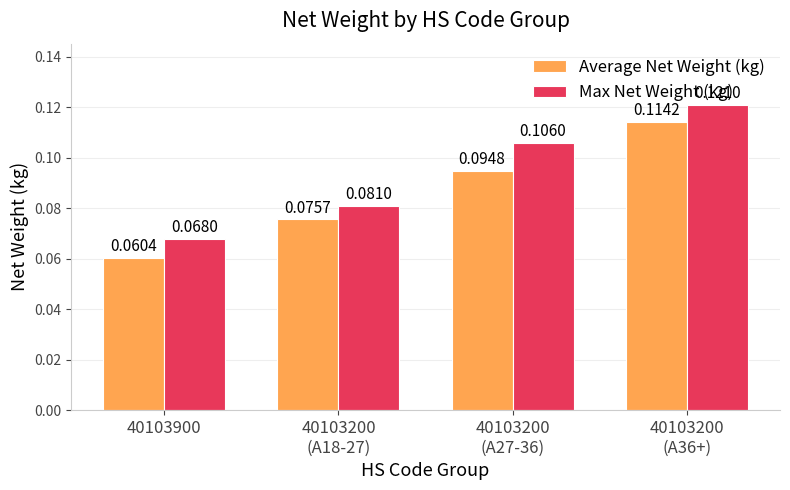

Which series has the largest range (max minus min)?

Average Net Weight (kg)